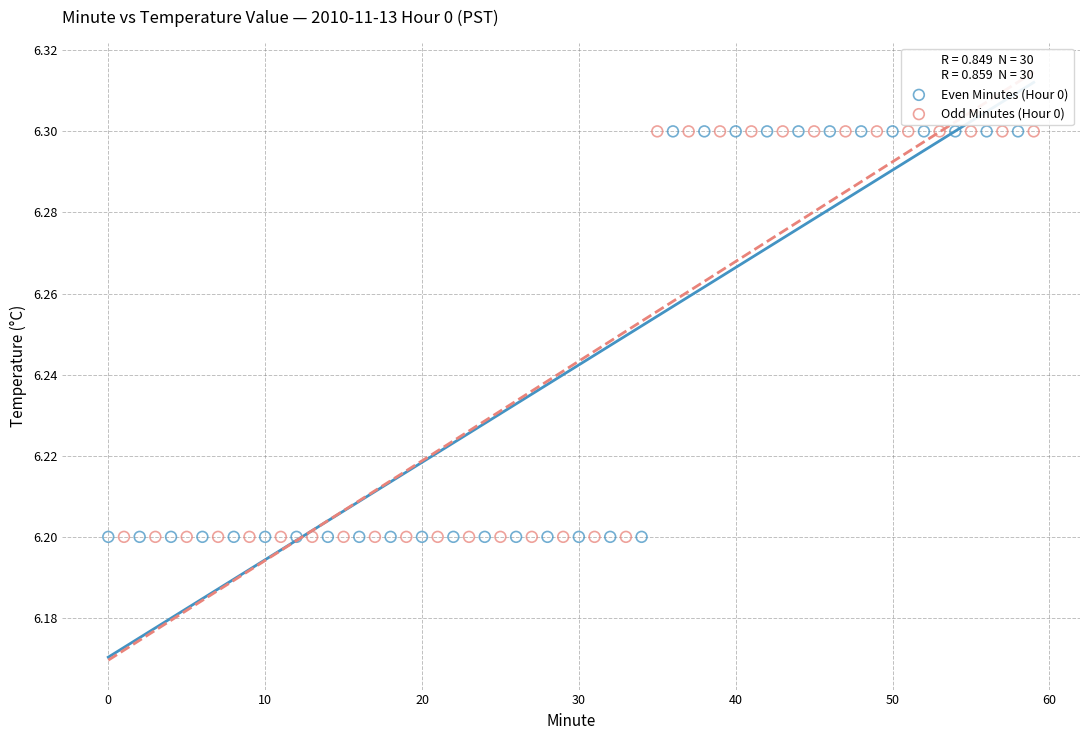

What are all the series names shown in the legend?

Even Minutes (Hour 0), Odd Minutes (Hour 0)